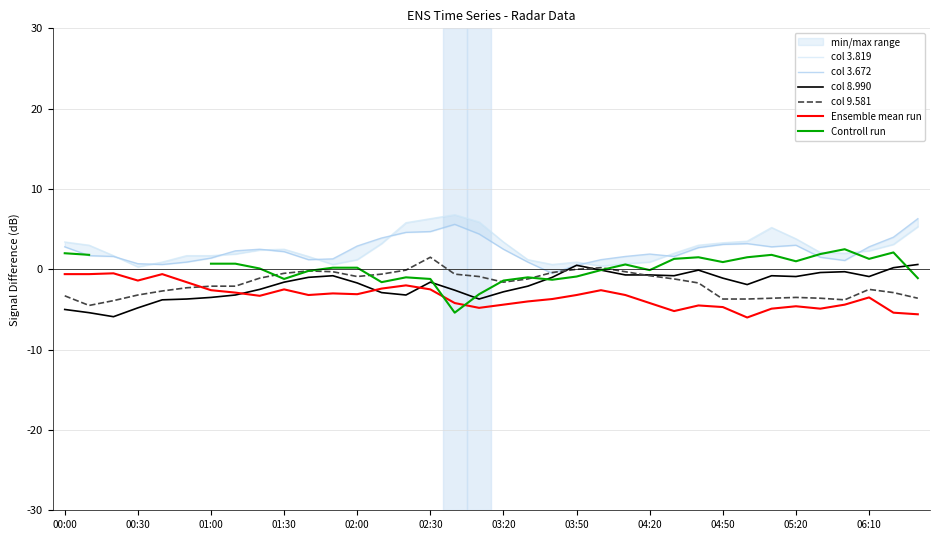

The Ensemble mean run series shows -7.6 at 04:20. True or false?

False